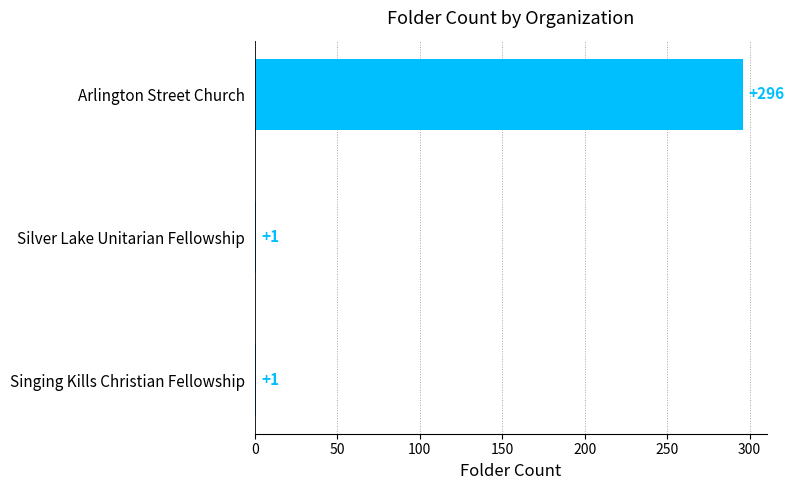

What is the average value?

99